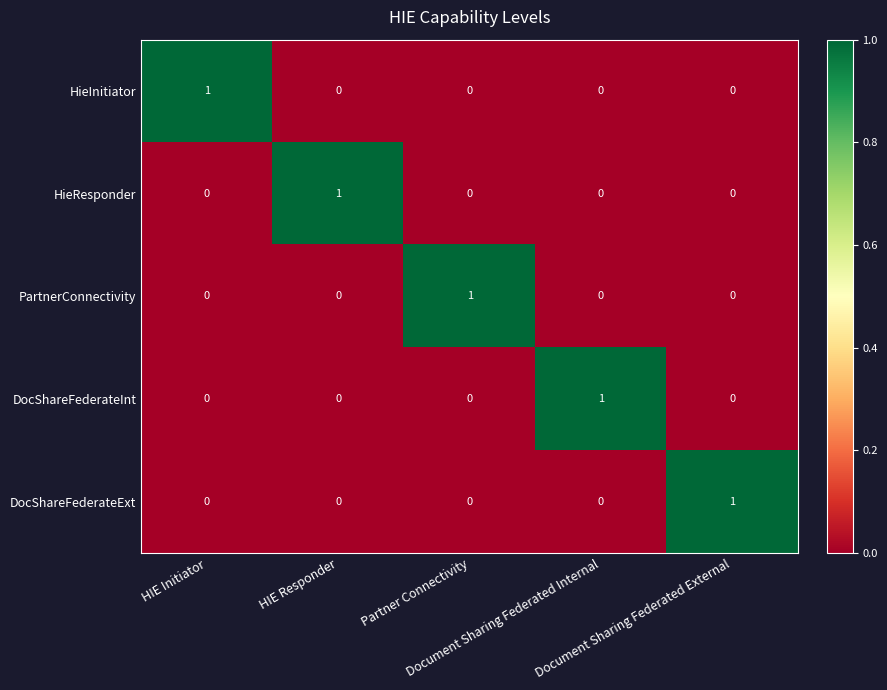

Count the DocShareFederateExt values in the range 0 to 1.

5